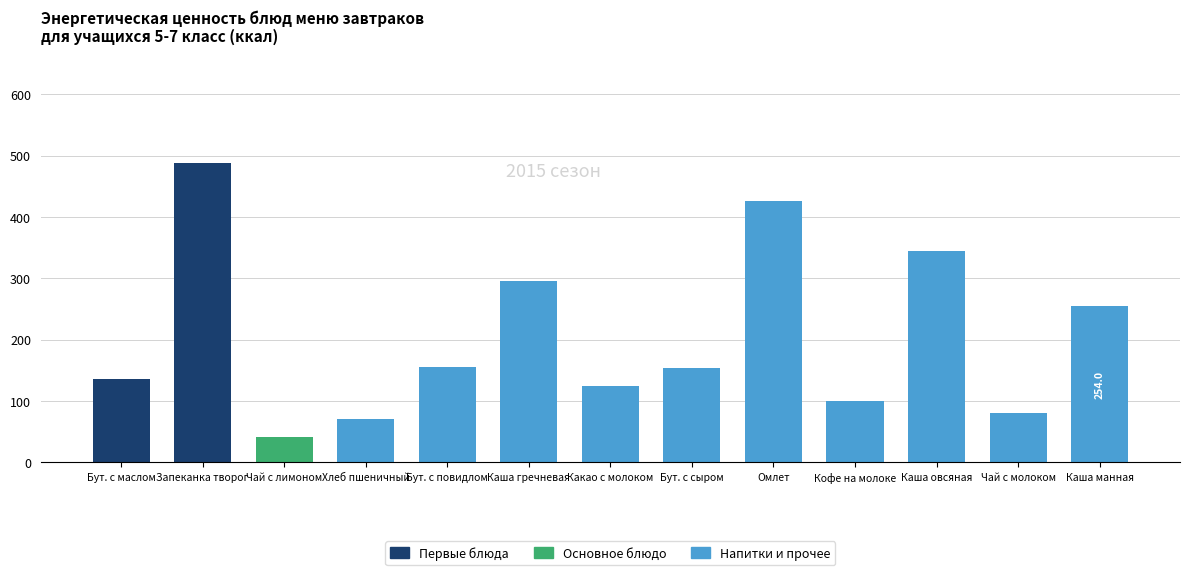

What is the sum of all values?

2671.9